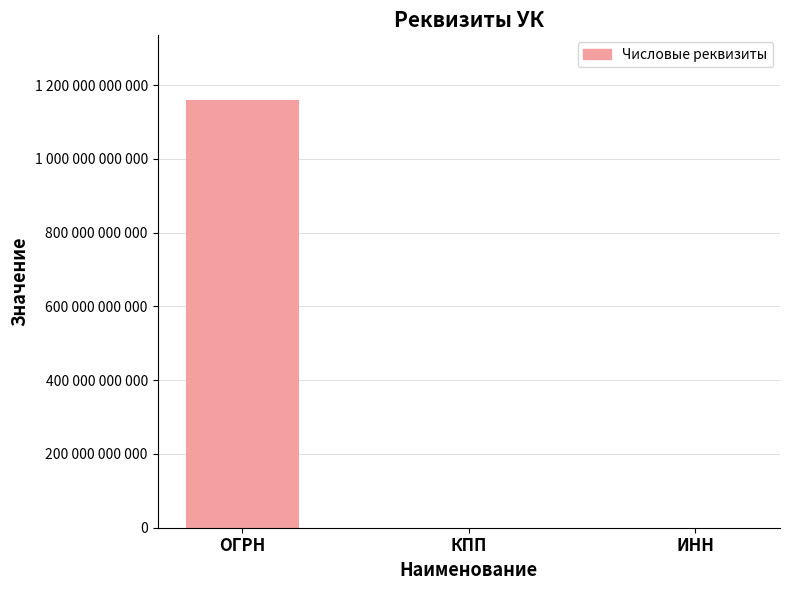

List the labels in order of value, smallest first.

КПП, ИНН, ОГРН